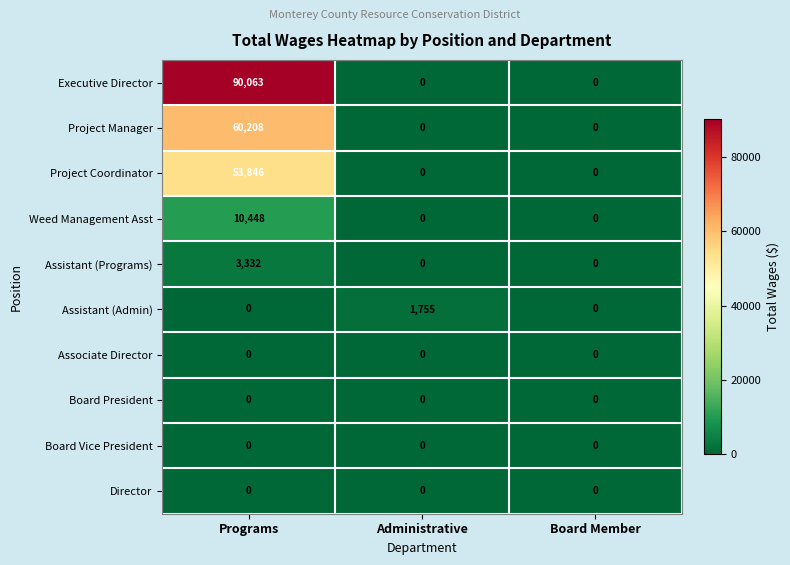

Reading left to right, extract all data points from this chart.

Executive Director: 90063	0	0
Project Manager: 60208	0	0
Project Coordinator: 53846	0	0
Weed Management Asst: 10448	0	0
Assistant (Programs): 3332	0	0
Assistant (Admin): 0	1755	0
Associate Director: 0	0	0
Board President: 0	0	0
Board Vice President: 0	0	0
Director: 0	0	0